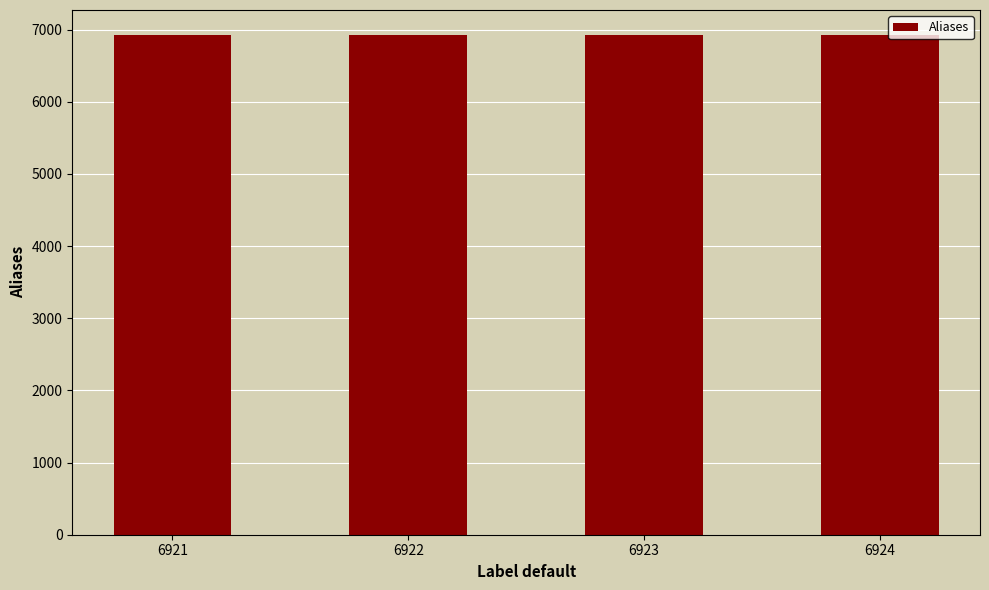

What is the sum of the values at 6924 and 6921?

13845